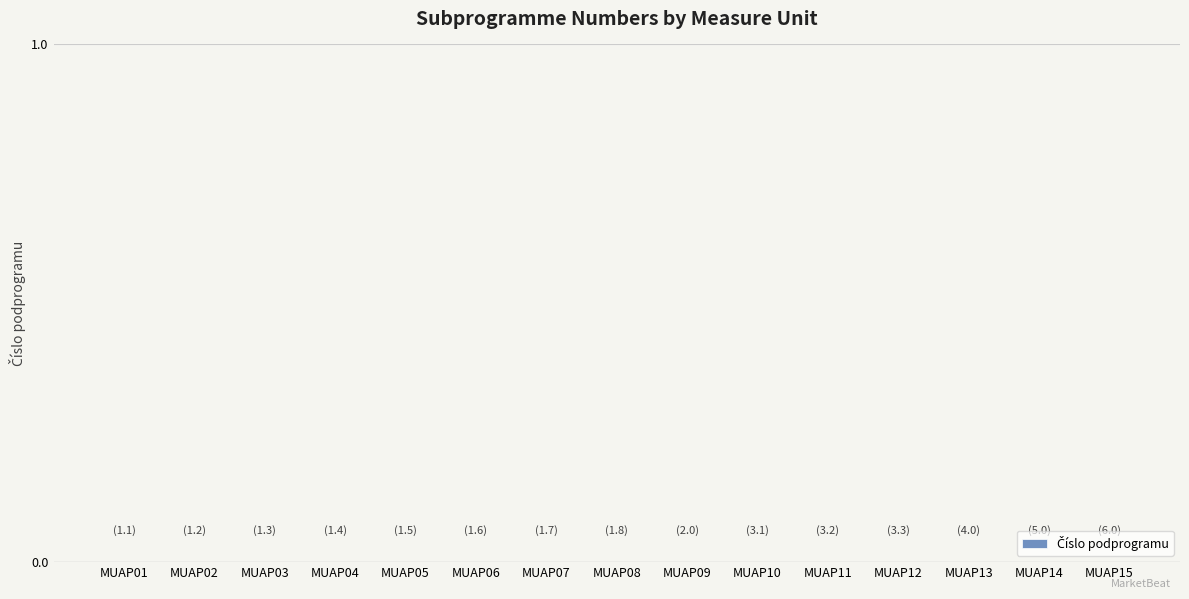

Rank the categories by value from highest to lowest.

MUAP01, MUAP02, MUAP03, MUAP04, MUAP05, MUAP06, MUAP07, MUAP08, MUAP09, MUAP10, MUAP11, MUAP12, MUAP13, MUAP14, MUAP15